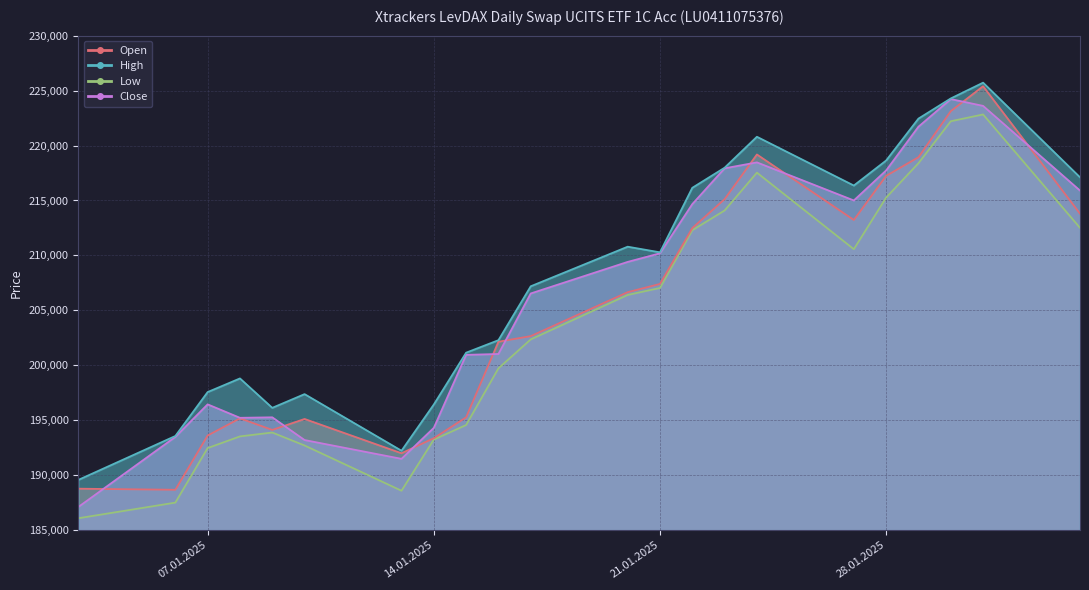

What is the label of the 8th point from the left?

14.01.2025